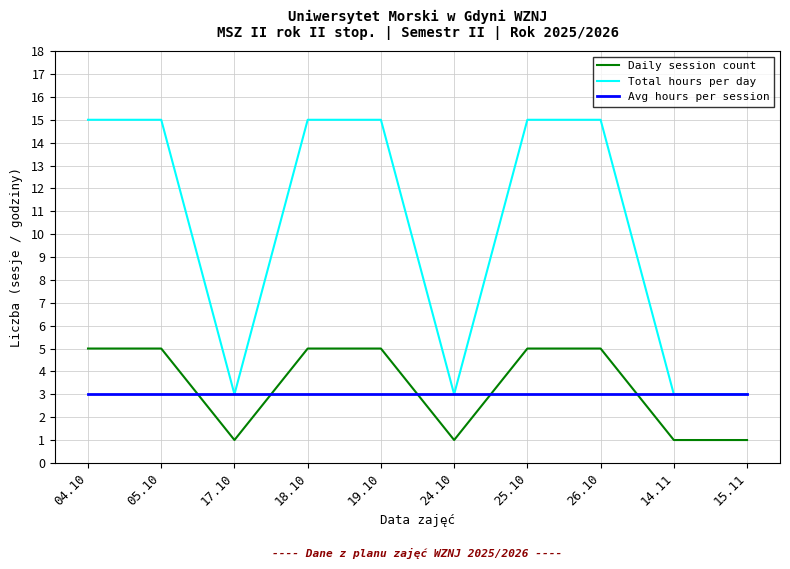

What position from the right is 04.10?

10